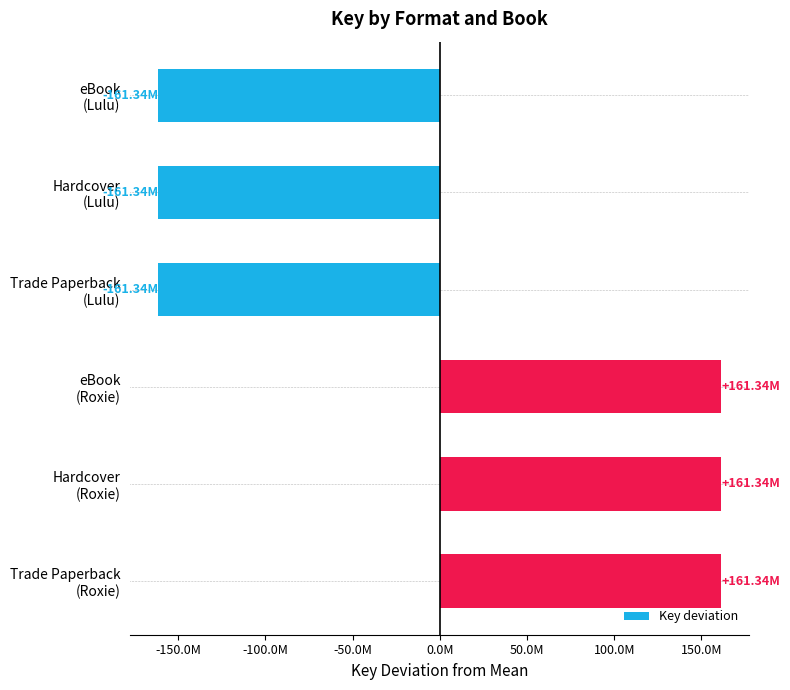

Are the bars horizontal?

Yes